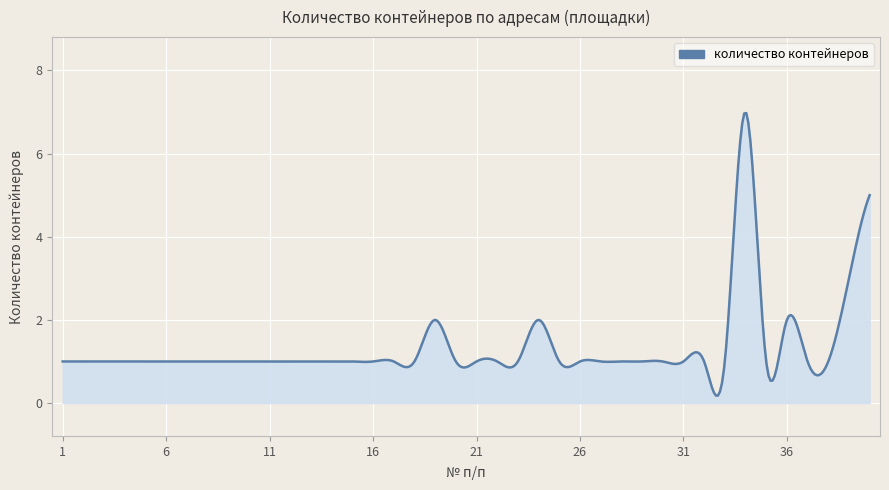

What is the maximum value shown in the chart?

7.0